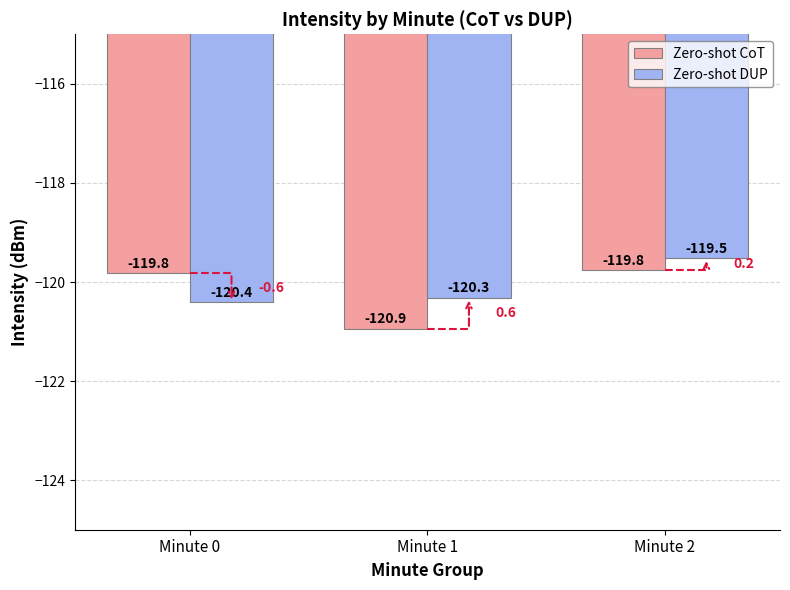

What is the lowest value of the Zero-shot DUP series?

-120.4